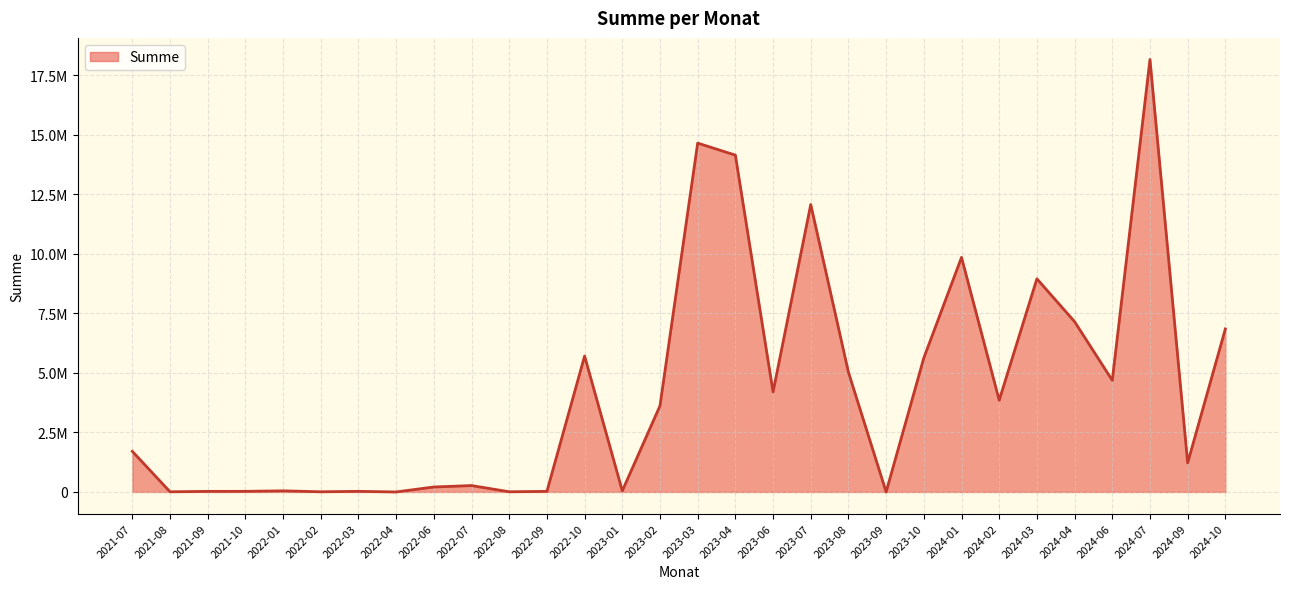

The value at 2022-07 is 443644.4. True or false?

False